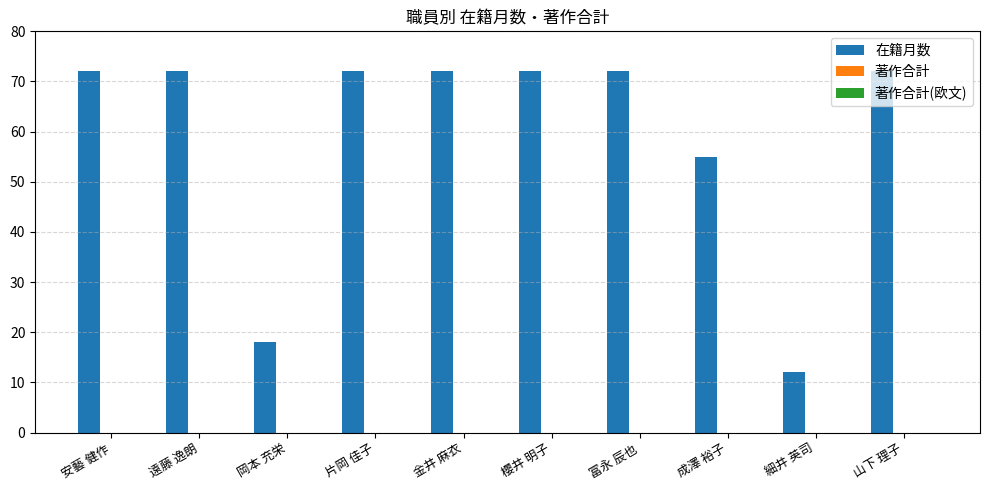

What is the label of the 6th bar from the right?

金井 麻衣